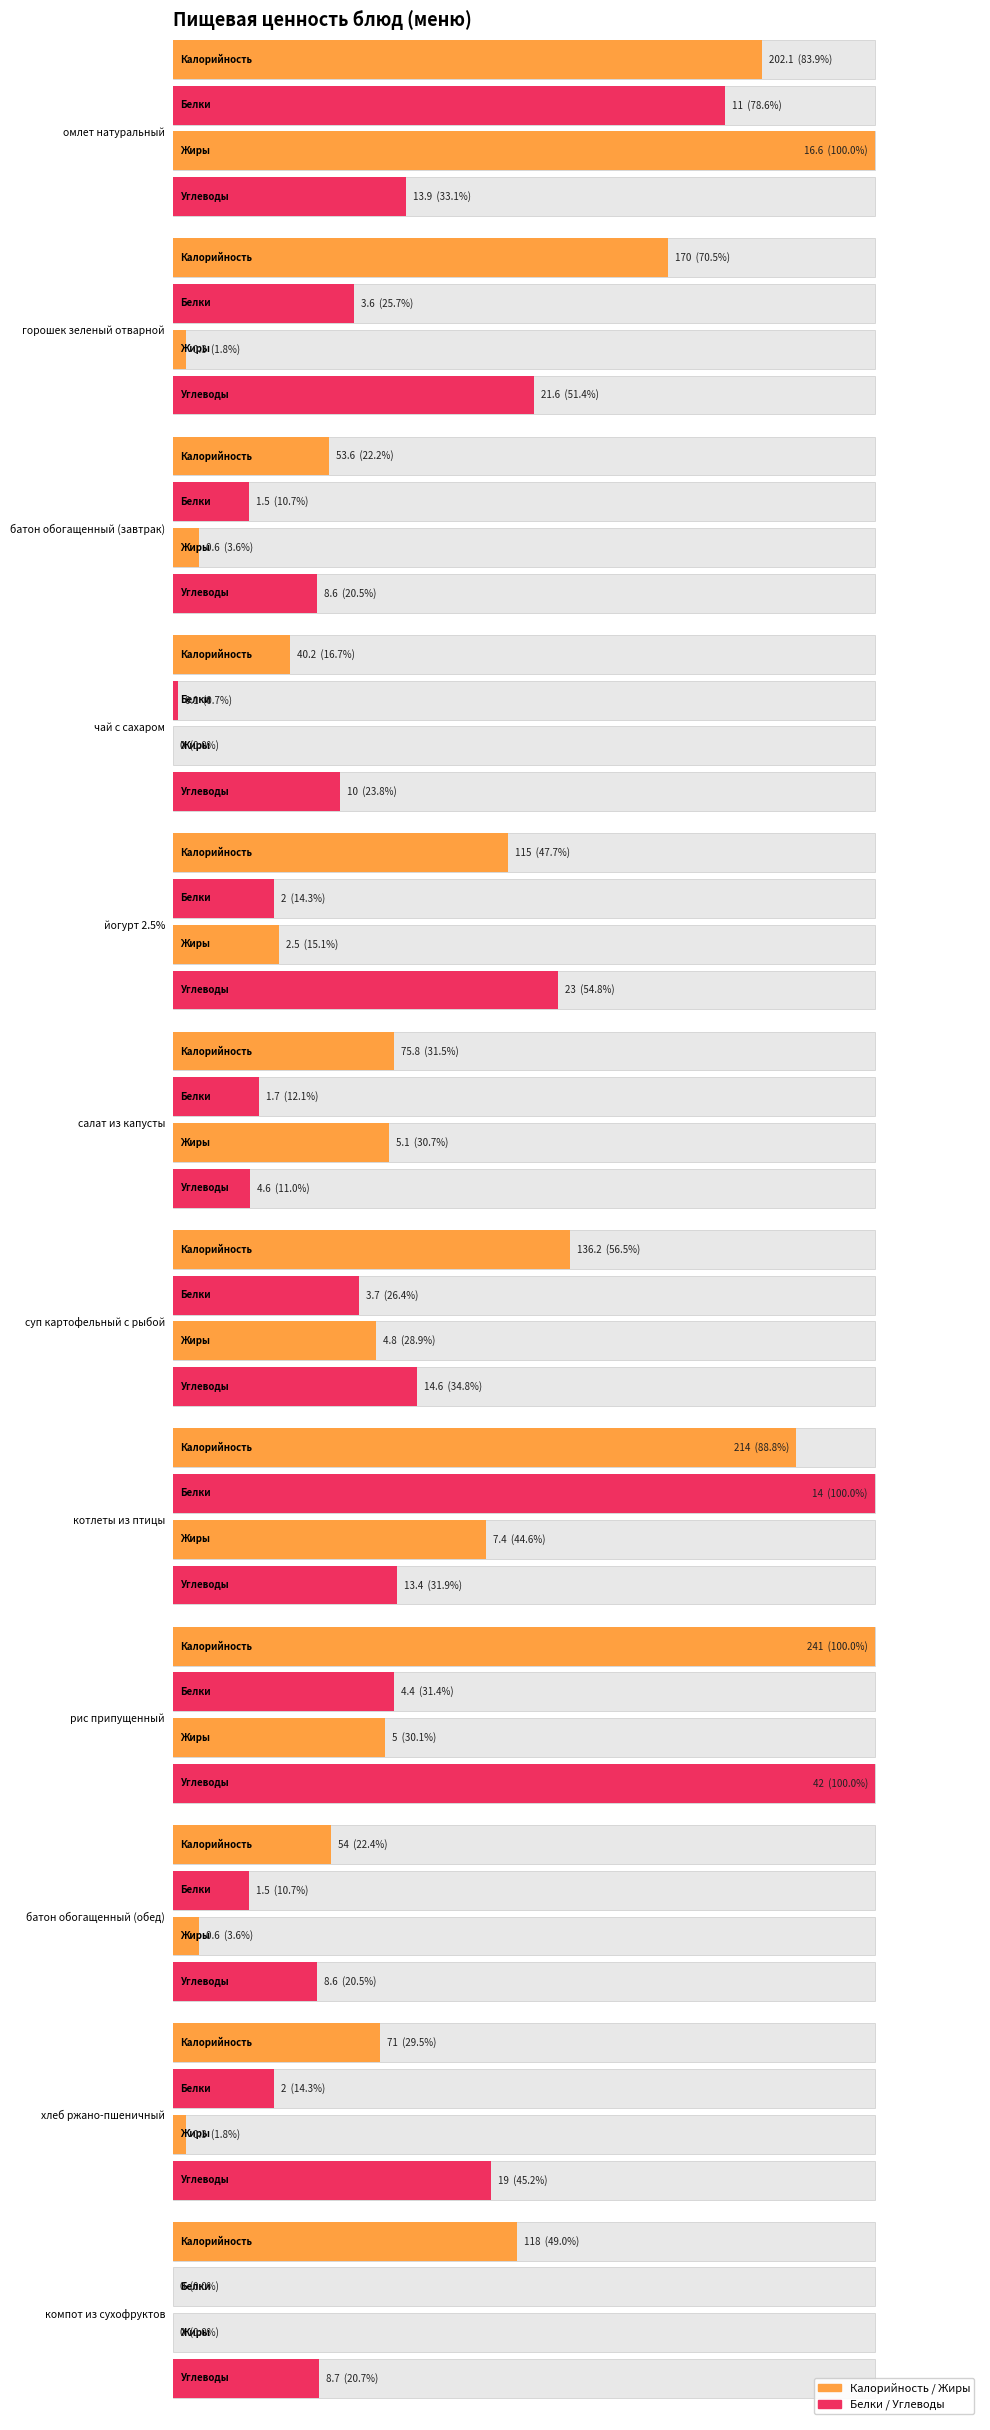

Which series changed the most between салат из капусты and компот из сухофруктов?

Калорийность